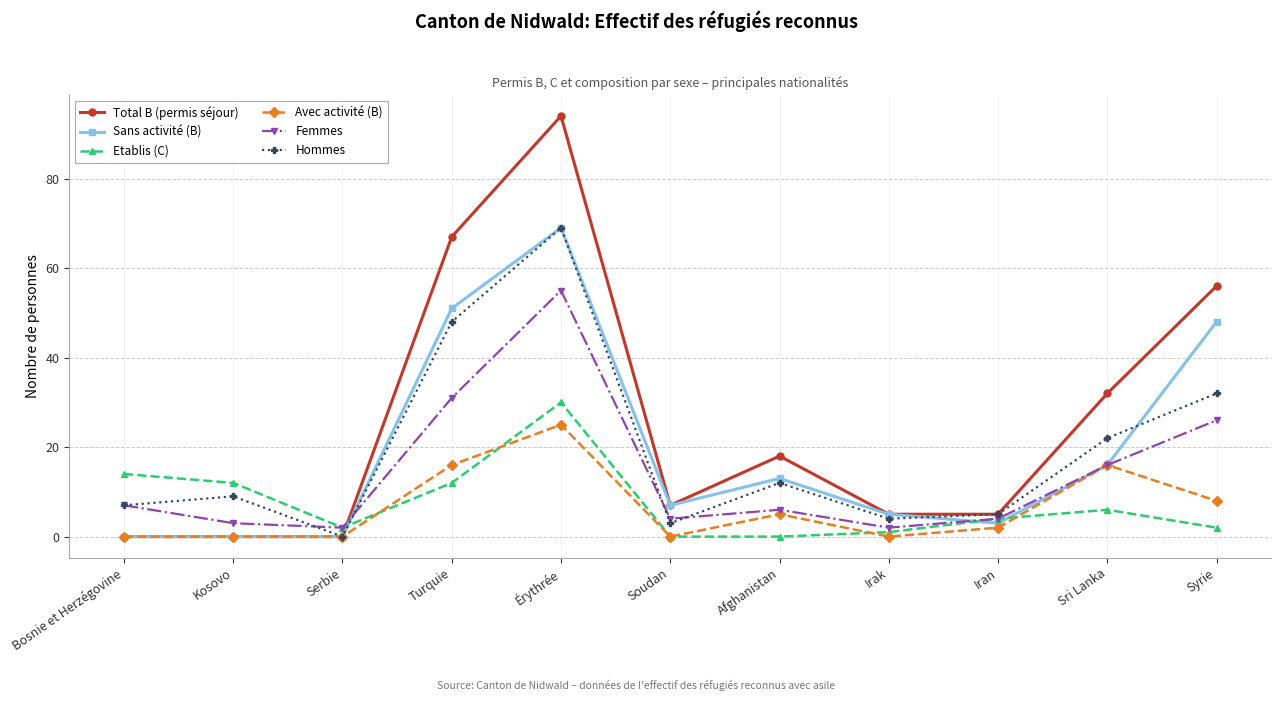

How many values in Hommes are above zero?

10